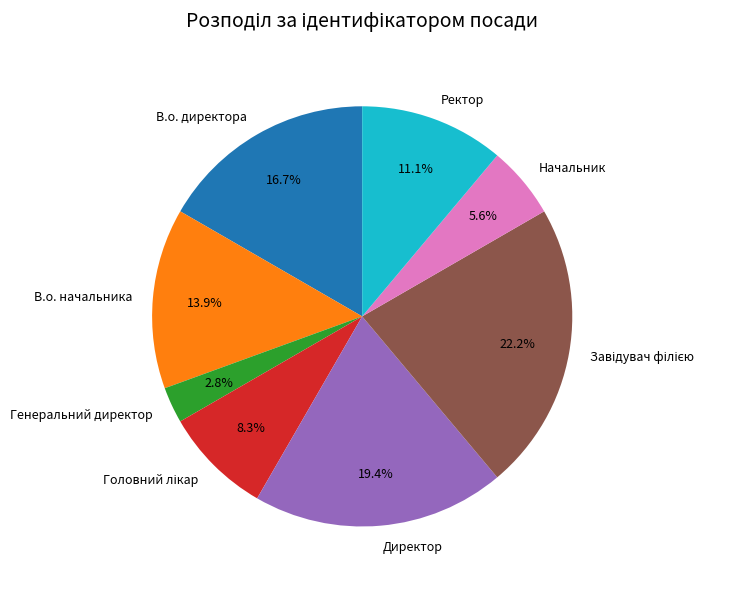

To the nearest percent, what percentage of the pie is В.о. директора?

17%